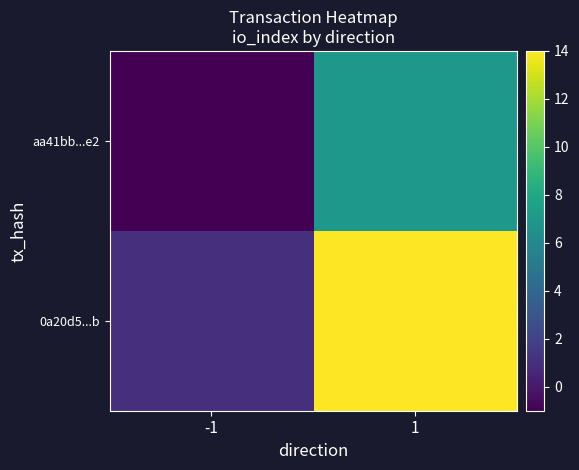

Rank the series by their maximum value, from lowest to highest.

aa41bb...e2, 0a20d5...b